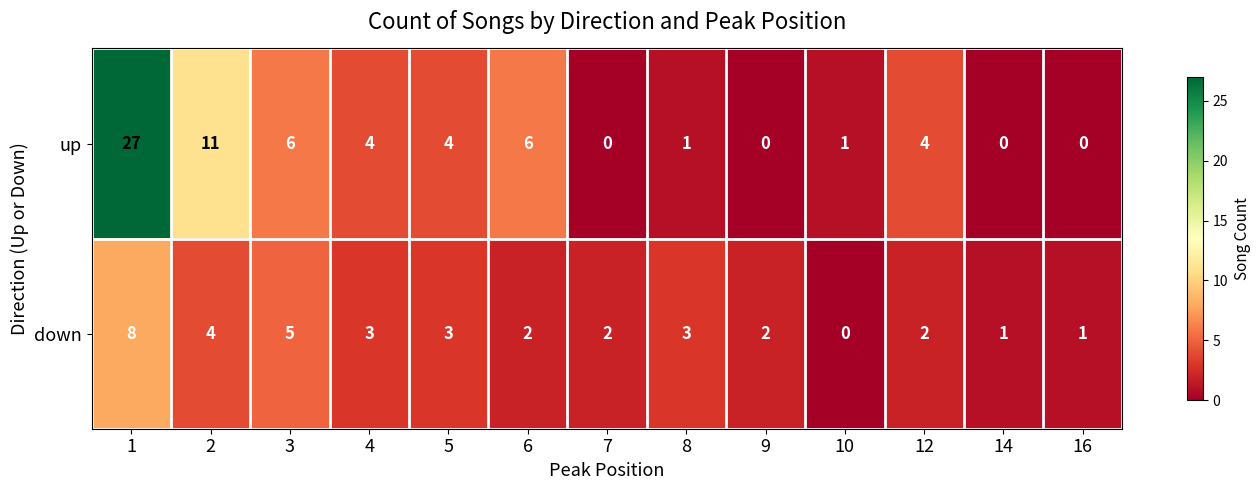

True or false: down has a value of 1 at 7.

False